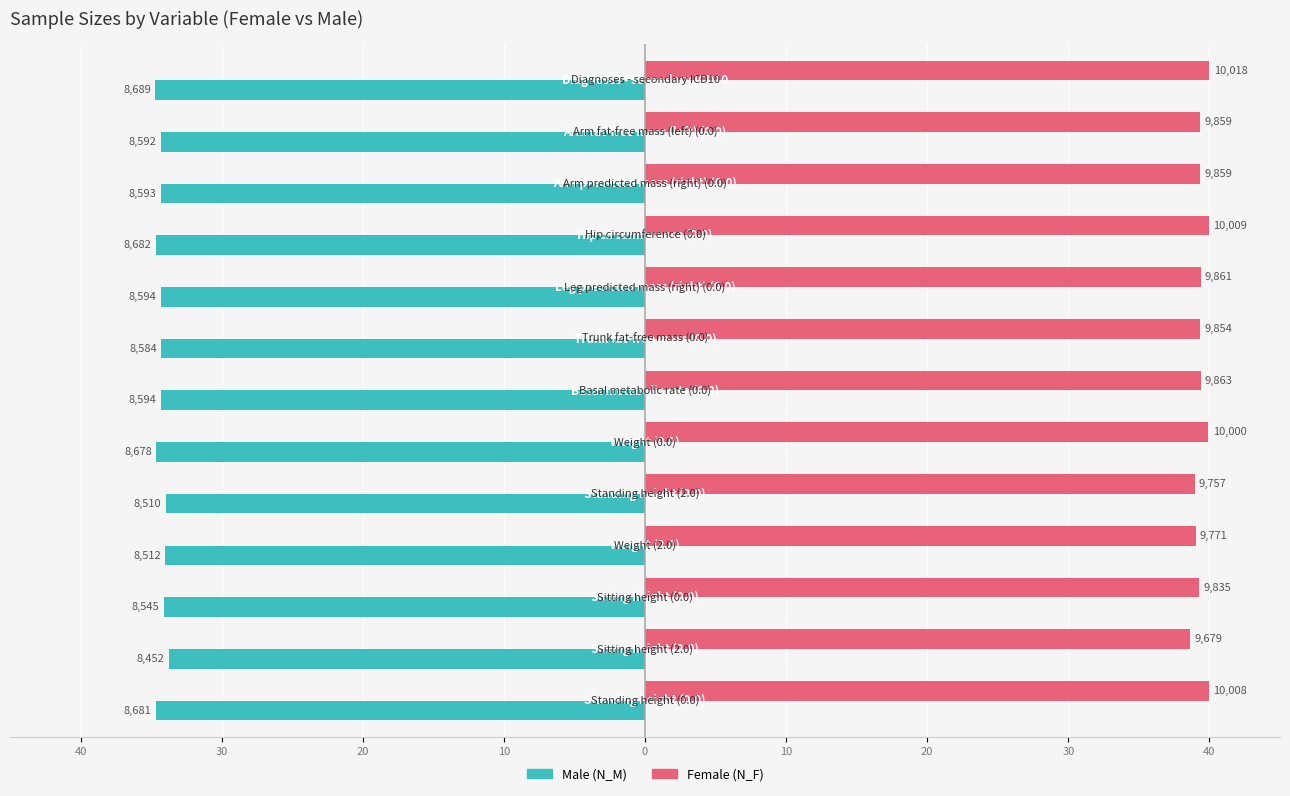

The value of N_M (Male) at 20 is -12.1. True or false?

False